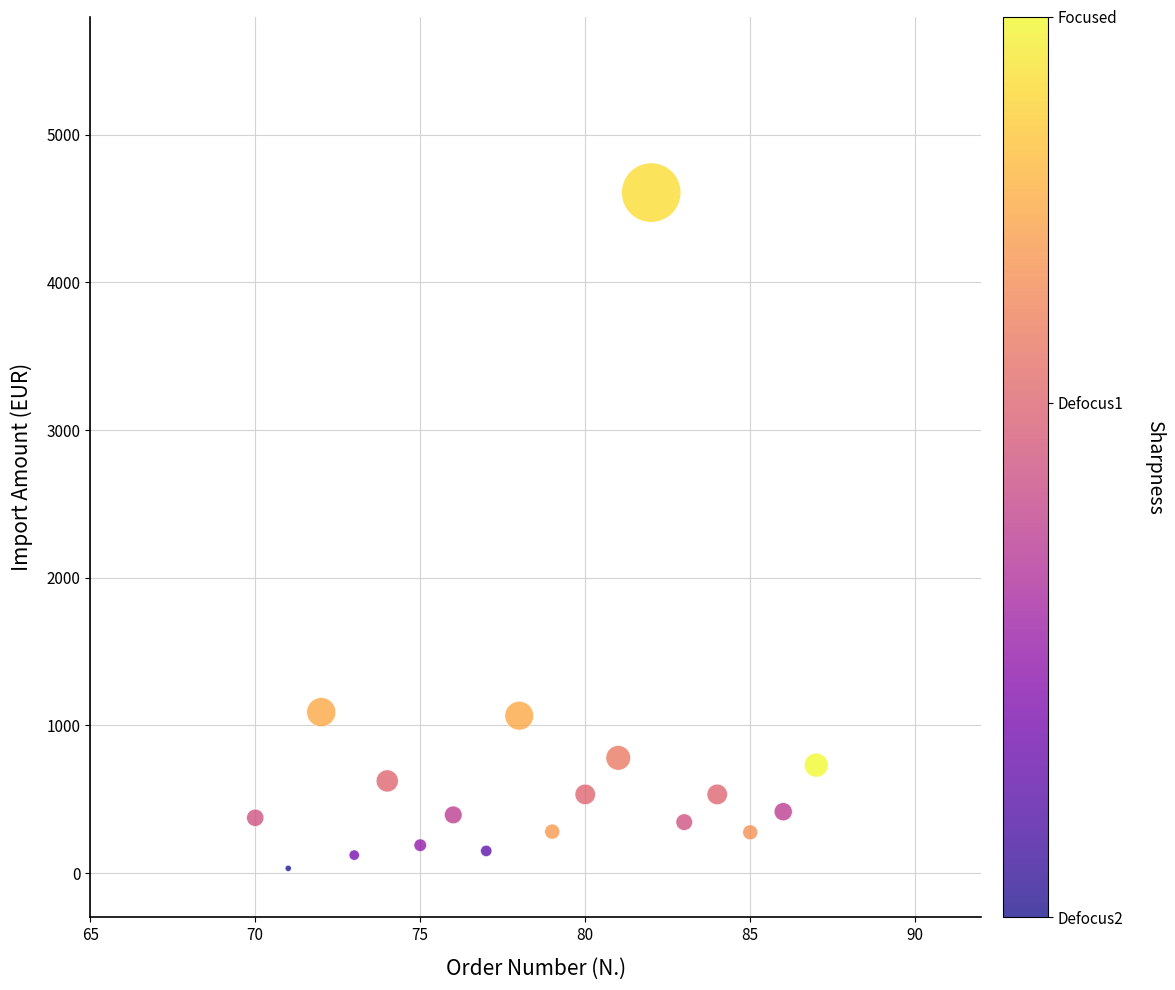

What is the range of Y values (max minus min)?

4575.8